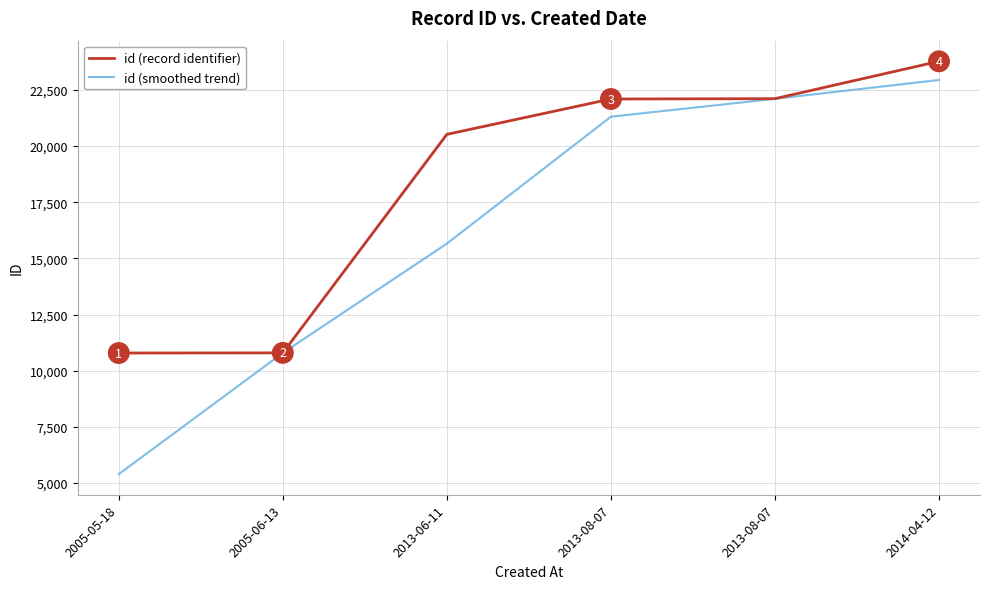

Rank the series by their maximum value, from lowest to highest.

id (smoothed trend), id (record identifier)